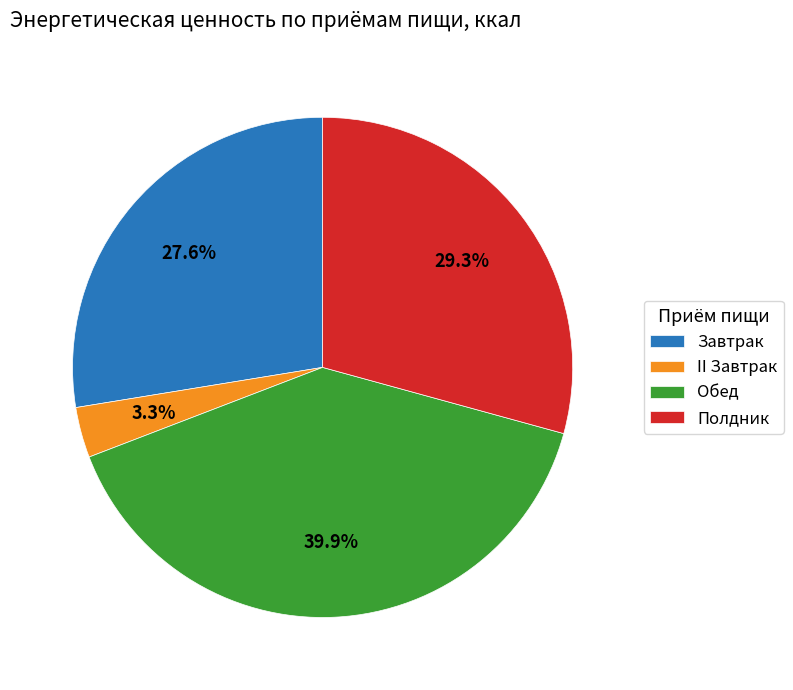

To the nearest percent, what is the combined percentage of Завтрак and Обед?

67%